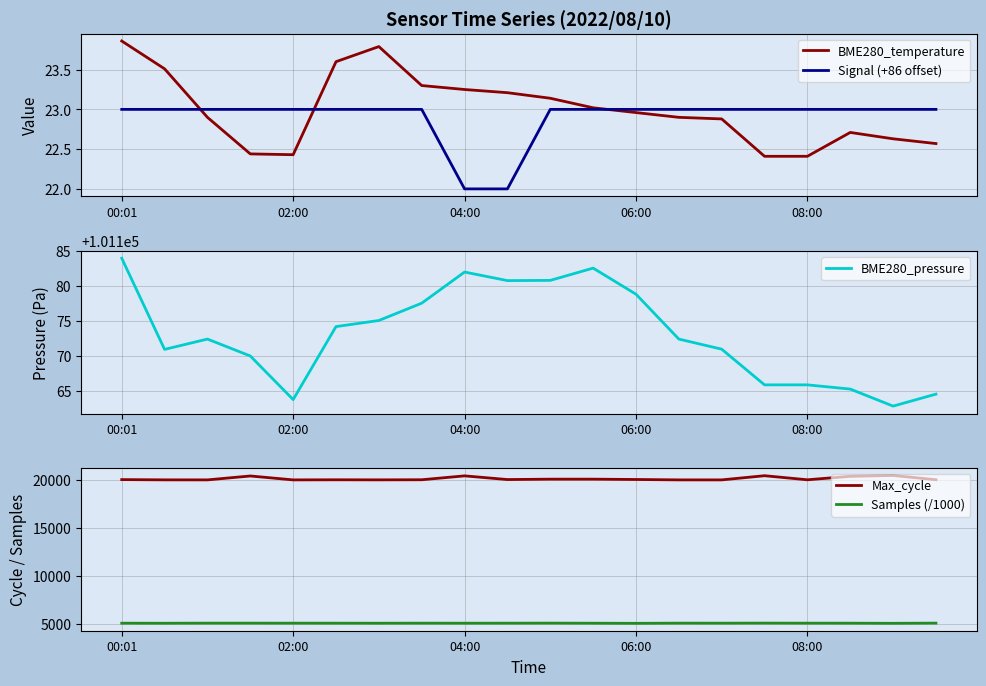

The BME280_pressure series shows 101165.9 at 08:00. True or false?

True